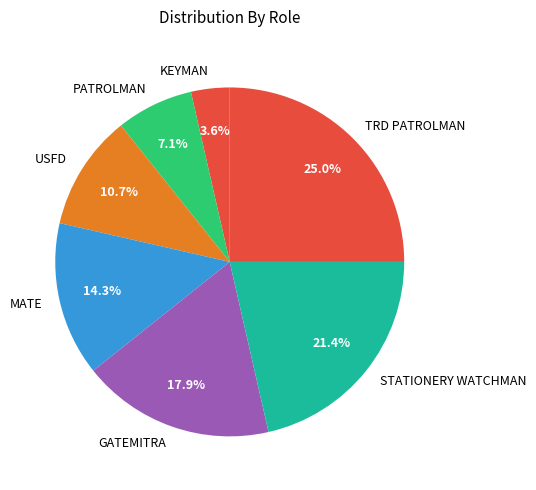

Is it true that USFD is 11% of the pie?

True